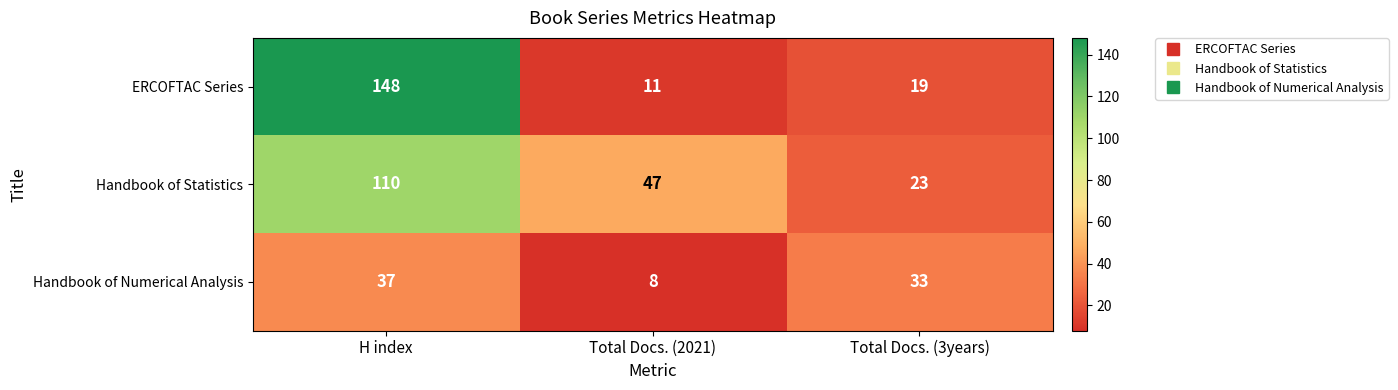

List the series in order of their peak value, highest first.

ERCOFTAC Series, Handbook of Statistics, Handbook of Numerical Analysis